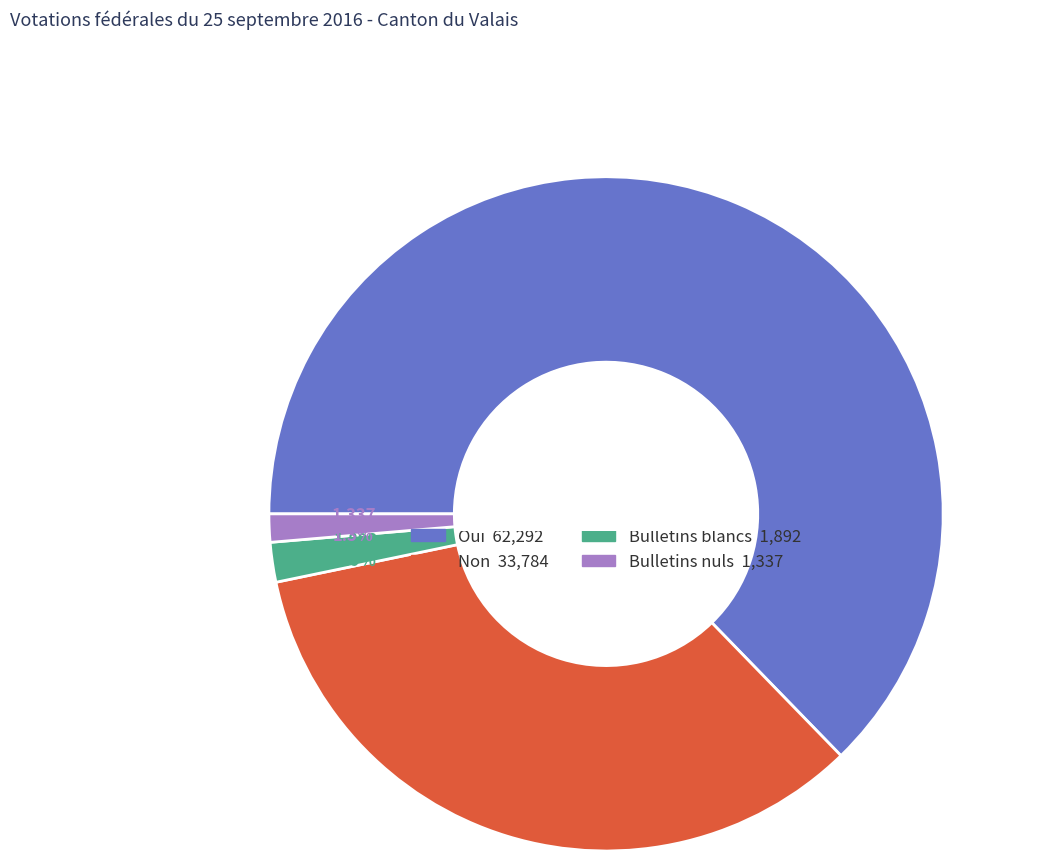

What is the largest slice in the pie chart?

Oui